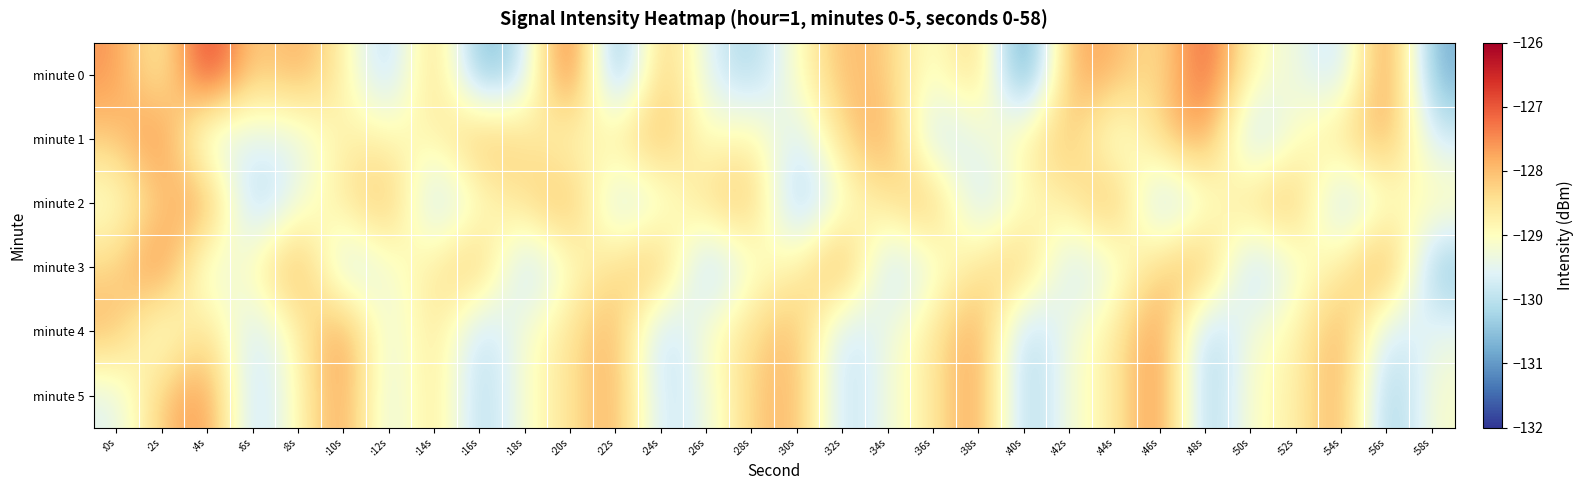

Reading right to left, what are all the values shown in this chart?

minute 0: :58s=-130.8	:56s=-127.1	:54s=-130.1	:52s=-129.3	:50s=-129.0	:48s=-126.8	:46s=-128.6	:44s=-127.9	:42s=-127.7	:40s=-131.6	:38s=-128.0	:36s=-129.3	:34s=-128.1	:32s=-127.9	:30s=-129.0	:28s=-130.3	:26s=-129.6	:24s=-127.9	:22s=-131.2	:20s=-126.6	:18s=-129.9	:16s=-130.8	:14s=-127.9	:12s=-130.4	:10s=-128.7	:8s=-127.7	:6s=-128.4	:4s=-126.4	:2s=-128.9	:0s=-127.6
minute 1: :58s=-129.8	:56s=-127.7	:54s=-128.4	:52s=-129.0	:50s=-130.3	:48s=-127.5	:46s=-128.2	:44s=-129.6	:42s=-127.9	:40s=-128.7	:38s=-129.4	:36s=-130.1	:34s=-127.6	:32s=-128.3	:30s=-129.9	:28s=-128.6	:26s=-129.2	:24s=-127.8	:22s=-128.5	:20s=-129.1	:18s=-128.4	:16s=-127.8	:14s=-128.9	:12s=-128.8	:10s=-128.7	:8s=-129.6	:6s=-129.5	:4s=-129.9	:2s=-127.2	:0s=-128.2
minute 2: :58s=-128.8	:56s=-129.1	:54s=-130.3	:52s=-127.9	:50s=-128.2	:48s=-129.3	:46s=-130.4	:44s=-127.6	:42s=-128.7	:40s=-129.0	:38s=-130.1	:36s=-127.8	:34s=-128.5	:32s=-129.2	:30s=-130.6	:28s=-127.9	:26s=-128.3	:24s=-129.4	:22s=-130.0	:20s=-127.7	:18s=-128.4	:16s=-129.1	:14s=-130.2	:12s=-127.8	:10s=-128.6	:8s=-129.3	:6s=-130.5	:4s=-127.4	:2s=-128.1	:0s=-129.2
minute 3: :58s=-130.6	:56s=-127.3	:54s=-128.7	:52s=-129.2	:50s=-130.4	:48s=-127.6	:46s=-128.2	:44s=-129.4	:42s=-130.0	:40s=-127.9	:38s=-128.5	:36s=-129.3	:34s=-130.2	:32s=-127.4	:30s=-128.8	:28s=-129.1	:26s=-130.5	:24s=-127.7	:22s=-128.4	:20s=-129.0	:18s=-130.3	:16s=-127.8	:14s=-128.6	:12s=-129.2	:10s=-130.1	:8s=-127.5	:6s=-128.9	:4s=-129.7	:2s=-127.2	:0s=-128.3
minute 4: :58s=-129.4	:56s=-130.0	:54s=-127.6	:52s=-128.9	:50s=-129.1	:48s=-130.5	:46s=-127.3	:44s=-128.7	:42s=-129.2	:40s=-130.4	:38s=-127.5	:36s=-128.6	:34s=-129.3	:32s=-130.1	:30s=-127.8	:28s=-128.4	:26s=-129.0	:24s=-130.3	:22s=-127.7	:20s=-128.5	:18s=-129.1	:16s=-130.2	:14s=-128.3	:12s=-129.7	:10s=-127.4	:8s=-128.8	:6s=-130.0	:4s=-128.2	:2s=-129.5	:0s=-127.9
minute 5: :58s=-129.1	:56s=-130.6	:54s=-127.6	:52s=-128.8	:50s=-129.0	:48s=-130.5	:46s=-127.3	:44s=-128.7	:42s=-129.2	:40s=-130.4	:38s=-127.5	:36s=-128.6	:34s=-129.3	:32s=-130.1	:30s=-127.8	:28s=-128.2	:26s=-129.4	:24s=-130.0	:22s=-127.7	:20s=-128.5	:18s=-129.1	:16s=-130.3	:14s=-128.3	:12s=-129.8	:10s=-127.5	:8s=-128.9	:6s=-130.2	:4s=-127.4	:2s=-128.1	:0s=-129.6